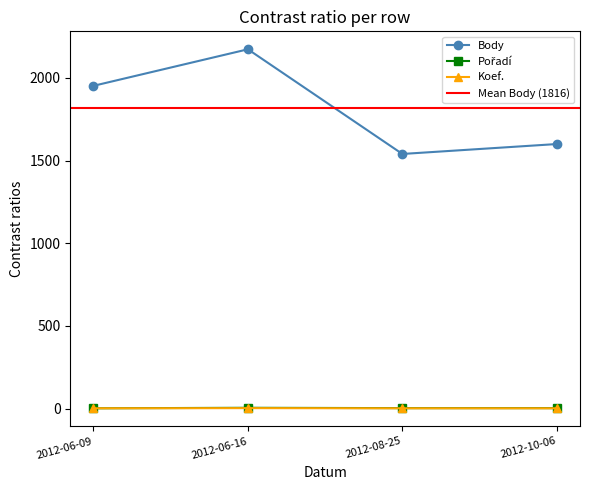

Reading left to right, transcribe all the data shown in this chart.

Body: 2012-06-09=1952	2012-06-16=2173	2012-08-25=1540	2012-10-06=1600
Pořadí: 2012-06-09=2	2012-06-16=5	2012-08-25=3	2012-10-06=3
Koef.: 2012-06-09=2	2012-06-16=3	2012-08-25=2	2012-10-06=2